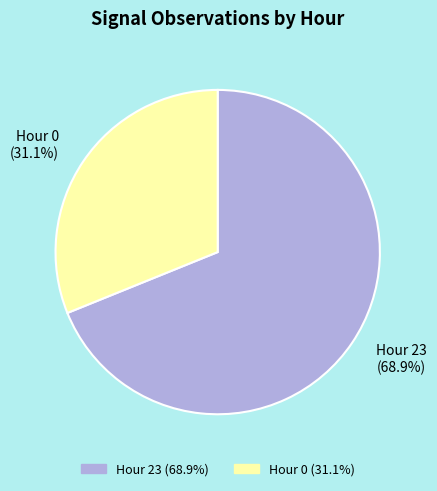

To the nearest percent, what is the average slice percentage?

50%